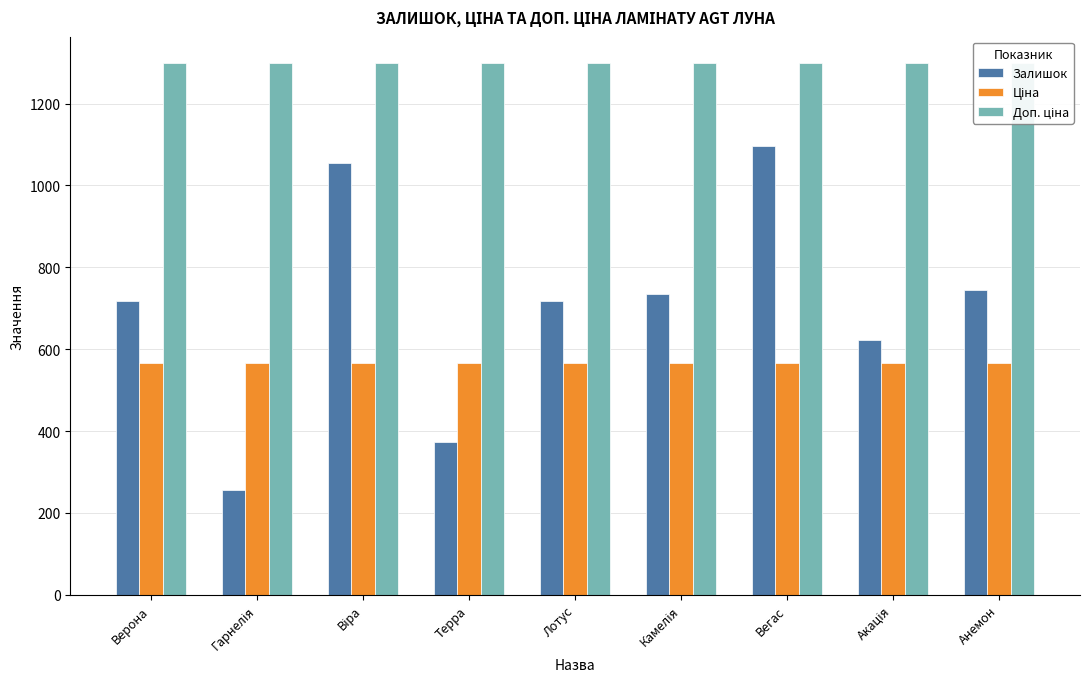

Between Гарнелія and Віра, which series saw the biggest shift?

Залишок